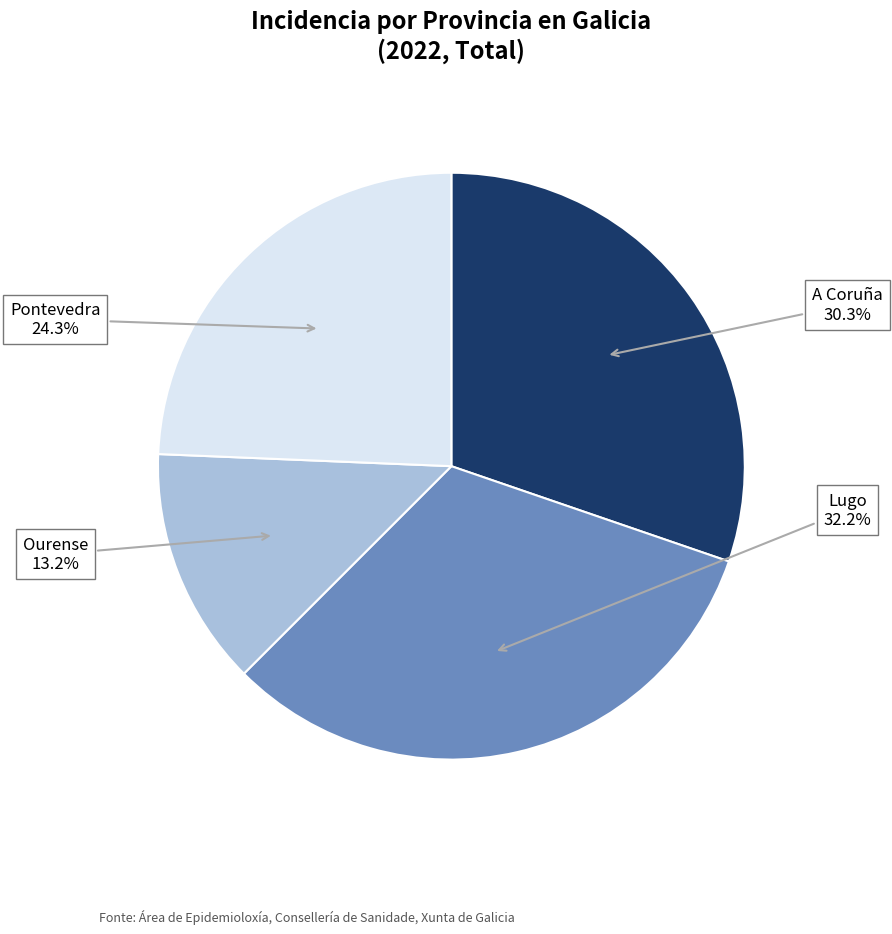

Rank the categories by value from highest to lowest.

Lugo, A Coruña, Pontevedra, Ourense